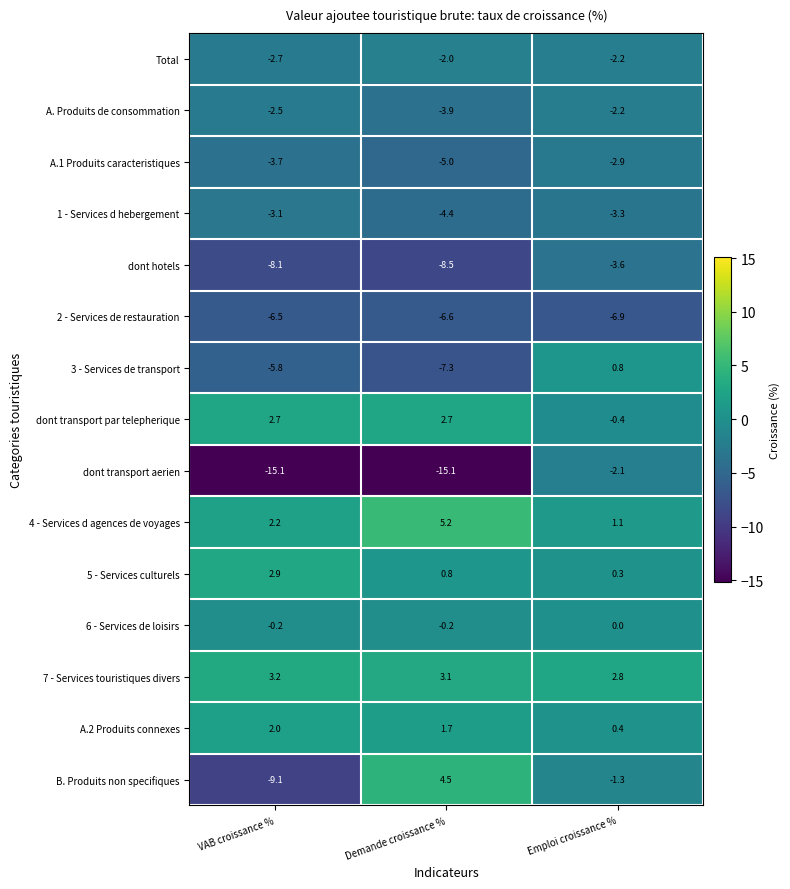

What is the maximum value for dont hotels?

-3.6